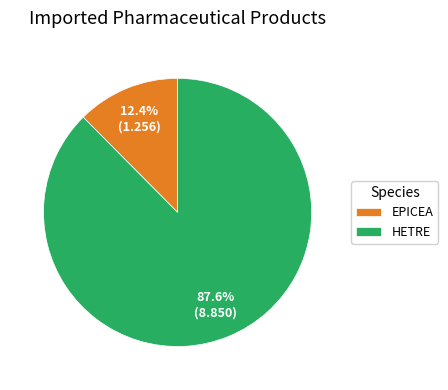

Rank the categories by value from lowest to highest.

EPICEA, HETRE